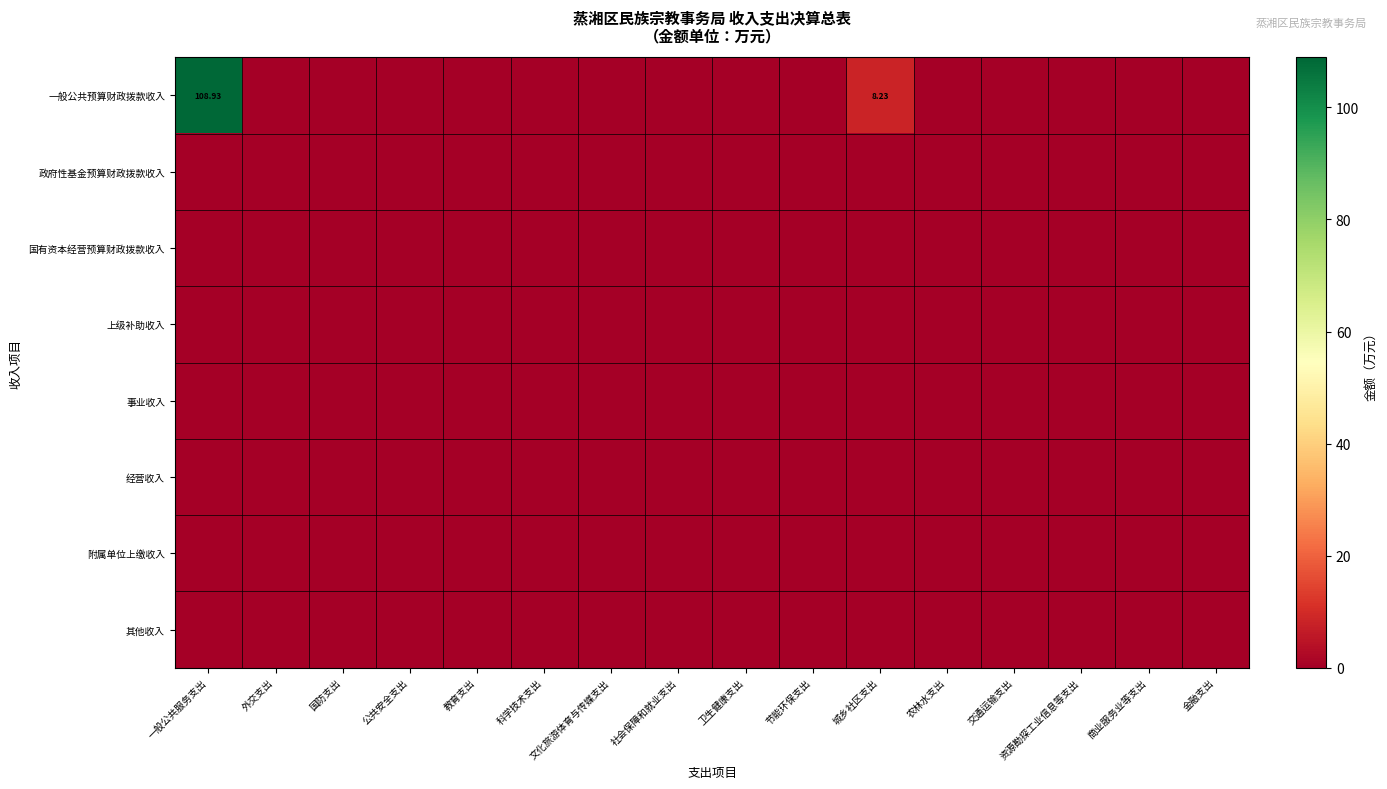

Is the value of 国有资本经营预算财政拨款收入 at 节能环保支出 greater than the value of 其他收入 at 交通运输支出?

No